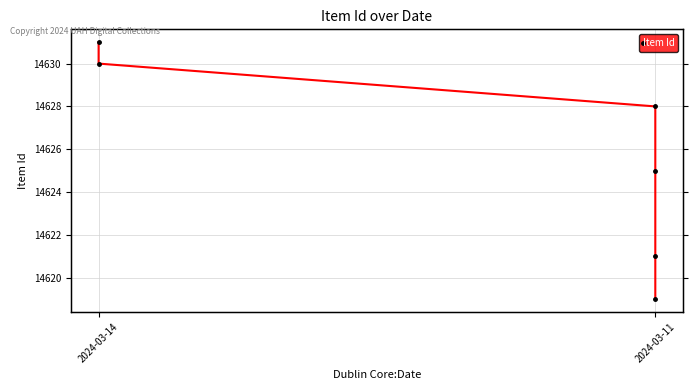

How many lines are shown in the chart?

1